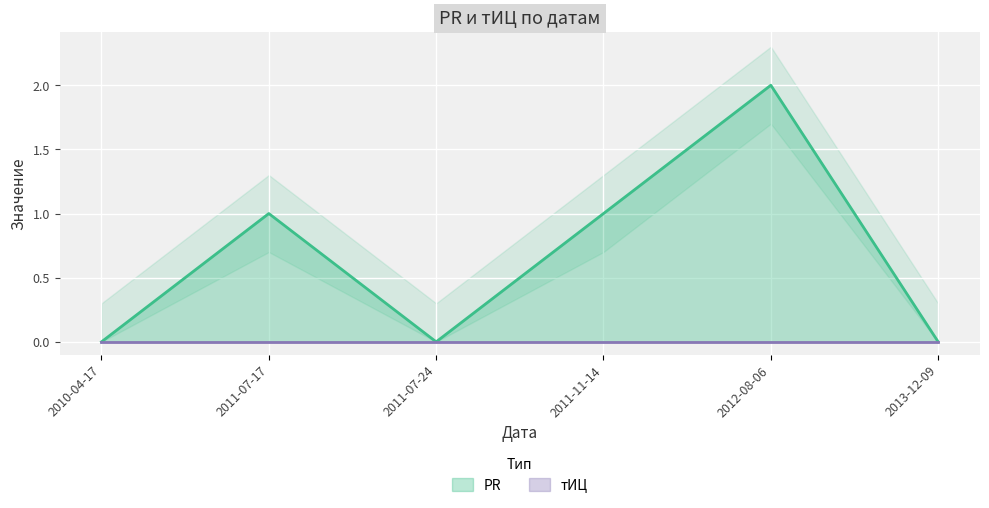

Count the number of values greater than 1.

1